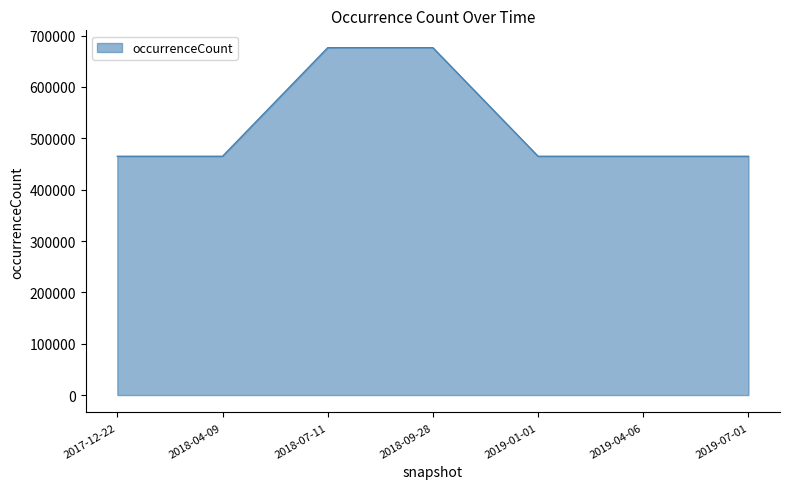

The chart shows a value of 210903 at 2018-09-28. True or false?

False